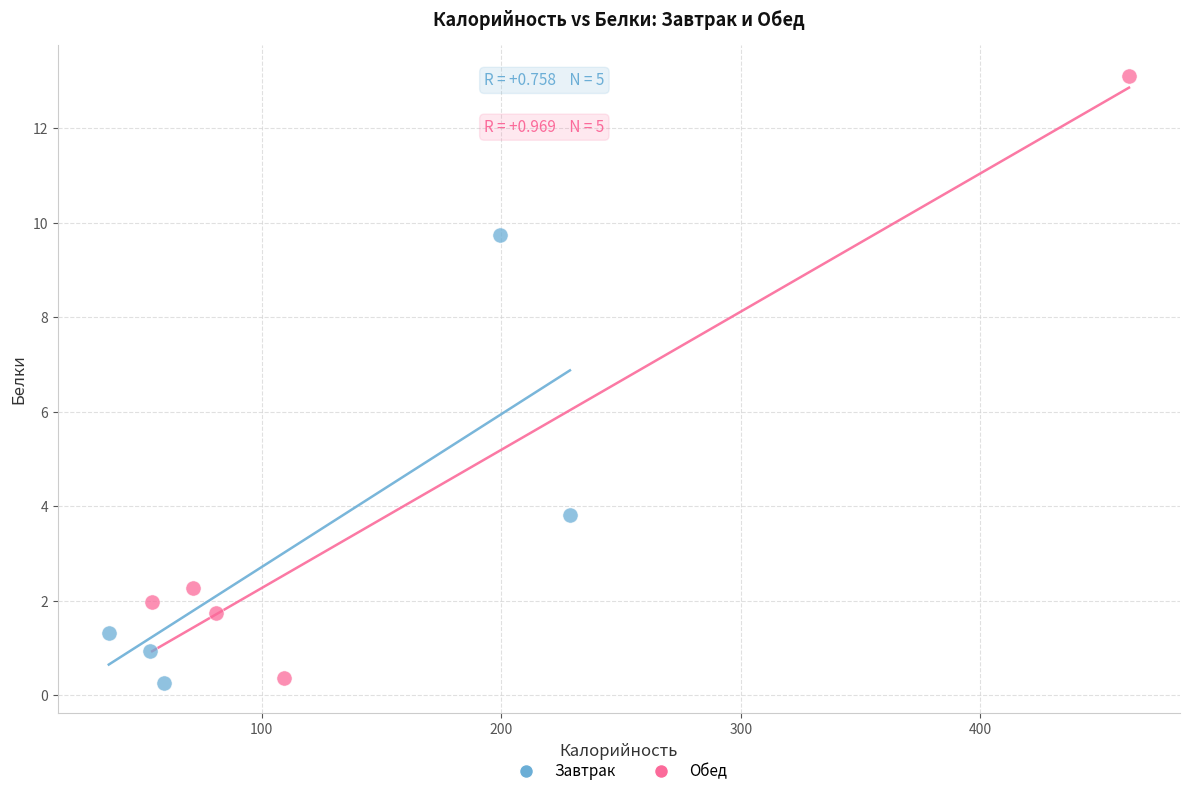

Which series has the widest spread of Y values?

Обед